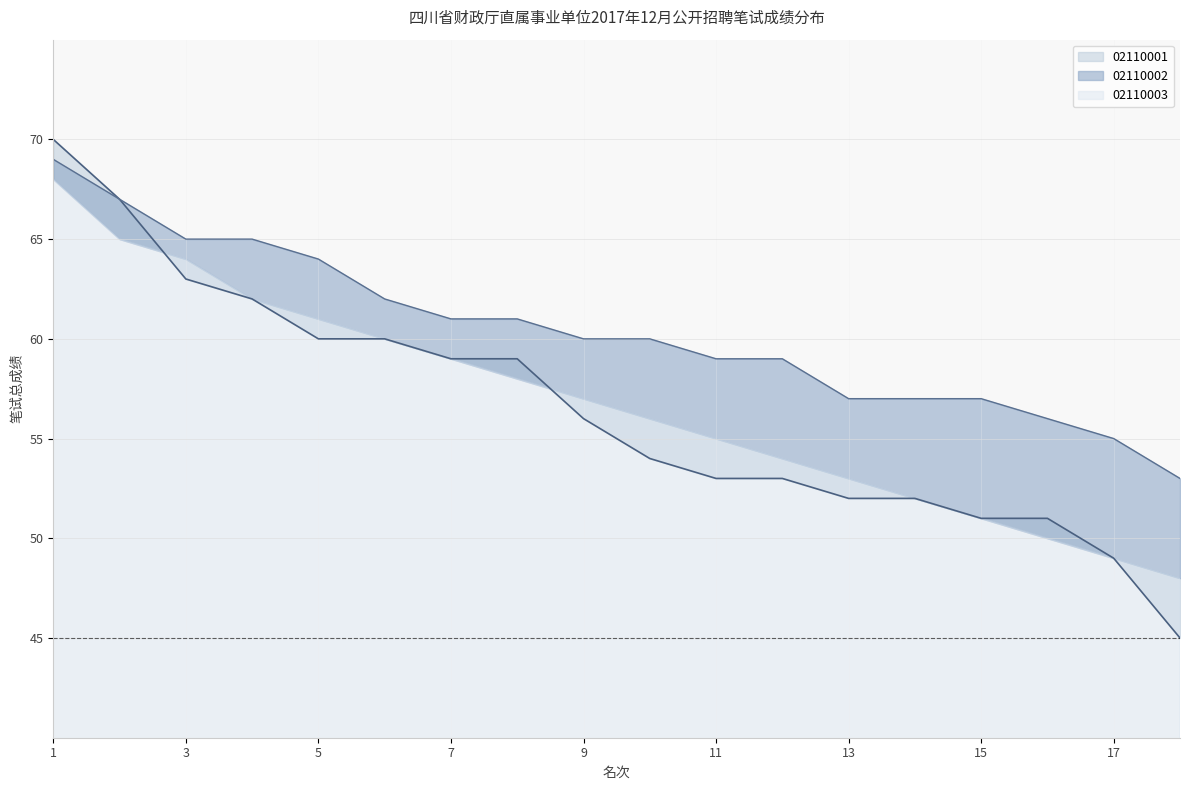

Does the chart display data point markers on the line(s)?

No